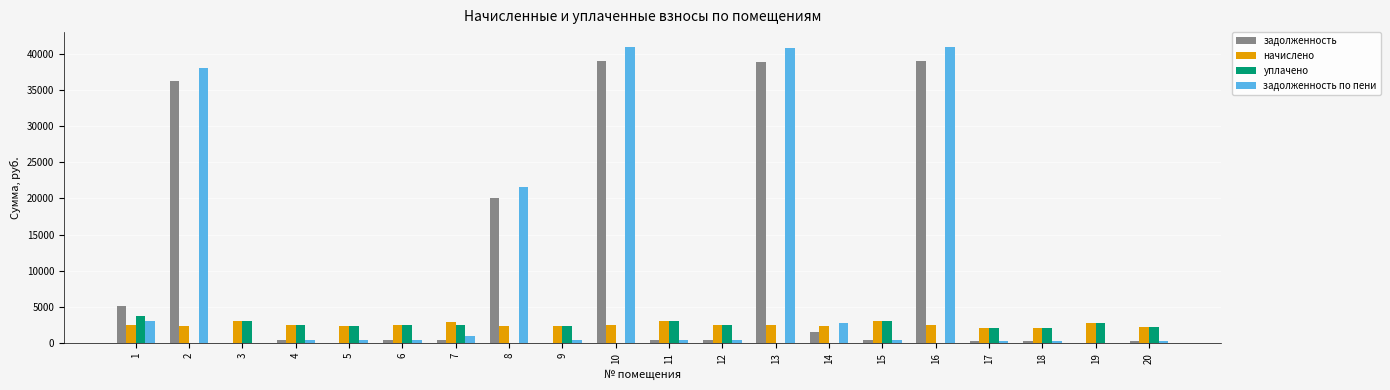

Which series changed the most between 5 and 10?

задолженность по пени